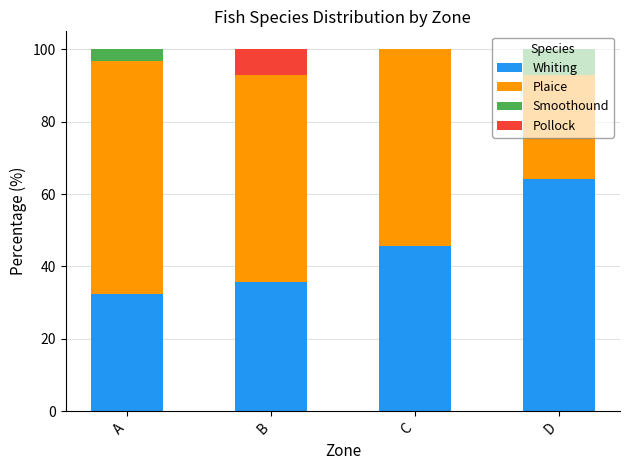

What value does the Whiting series have at D?

64.3